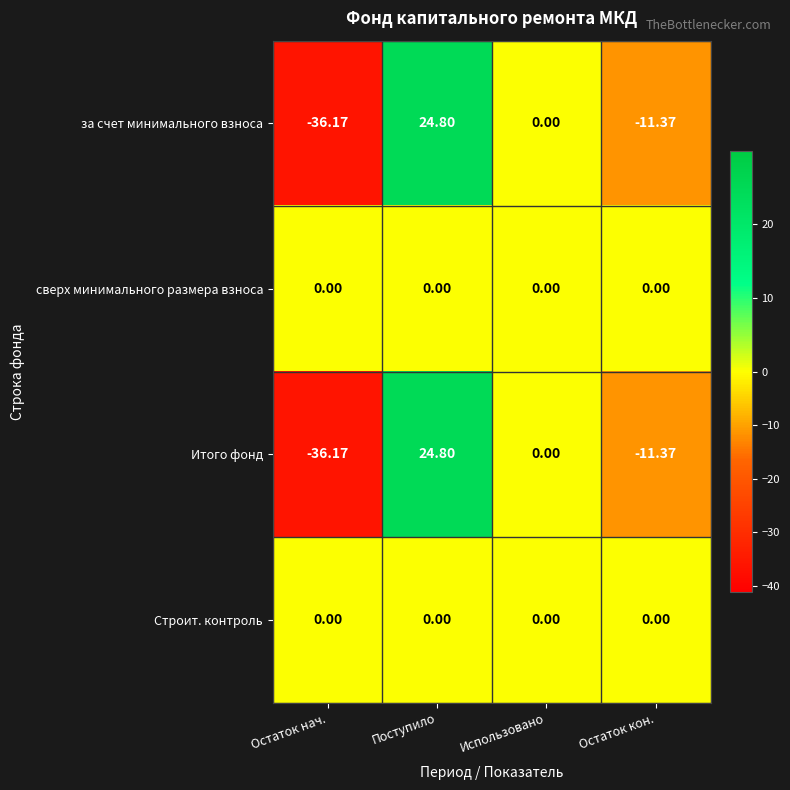

At which label does за счет минимального взноса first exceed 0?

Поступило